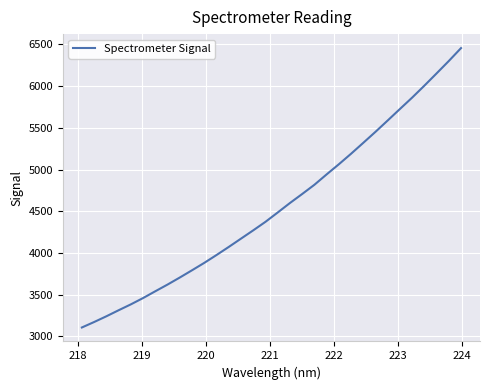

What is the maximum value shown in the chart?

6455.5